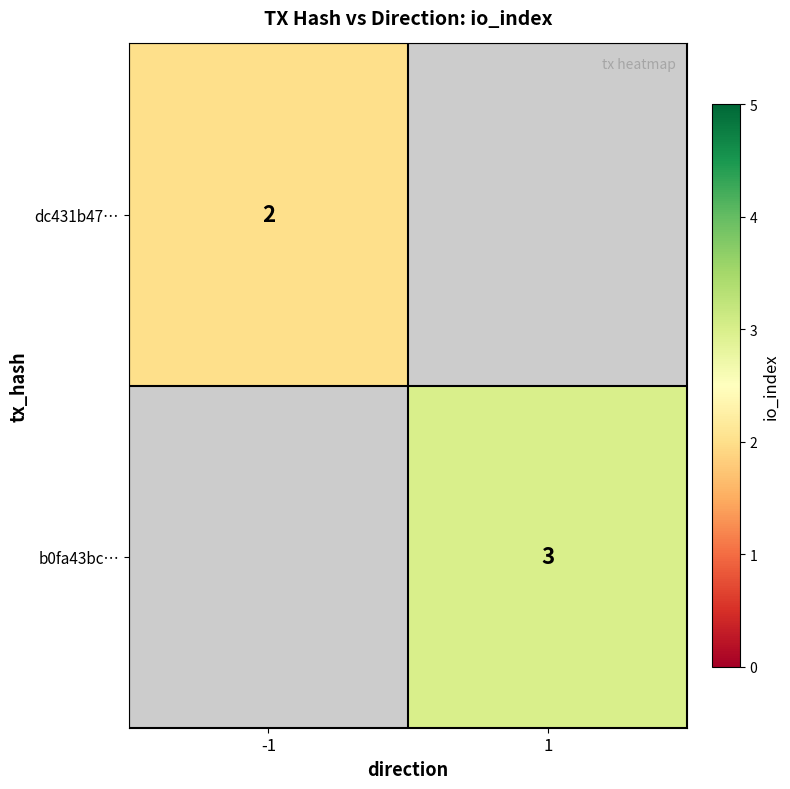

True or false: dc431b47… has a value of 2 at -1.

True